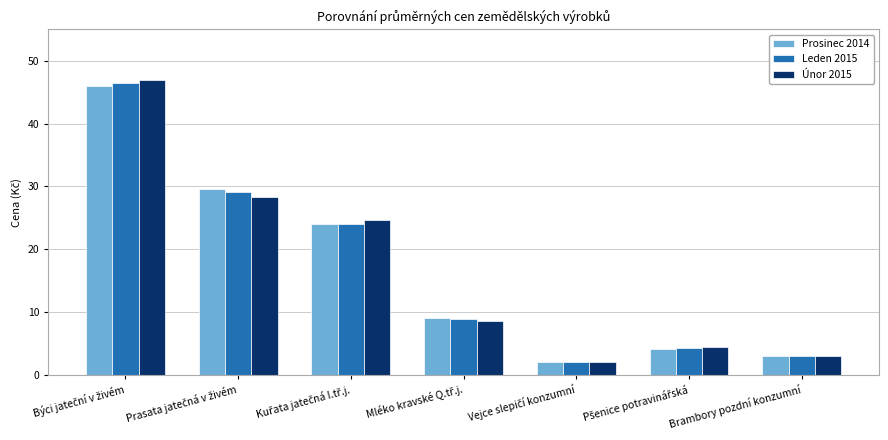

How many series are shown in this chart?

3